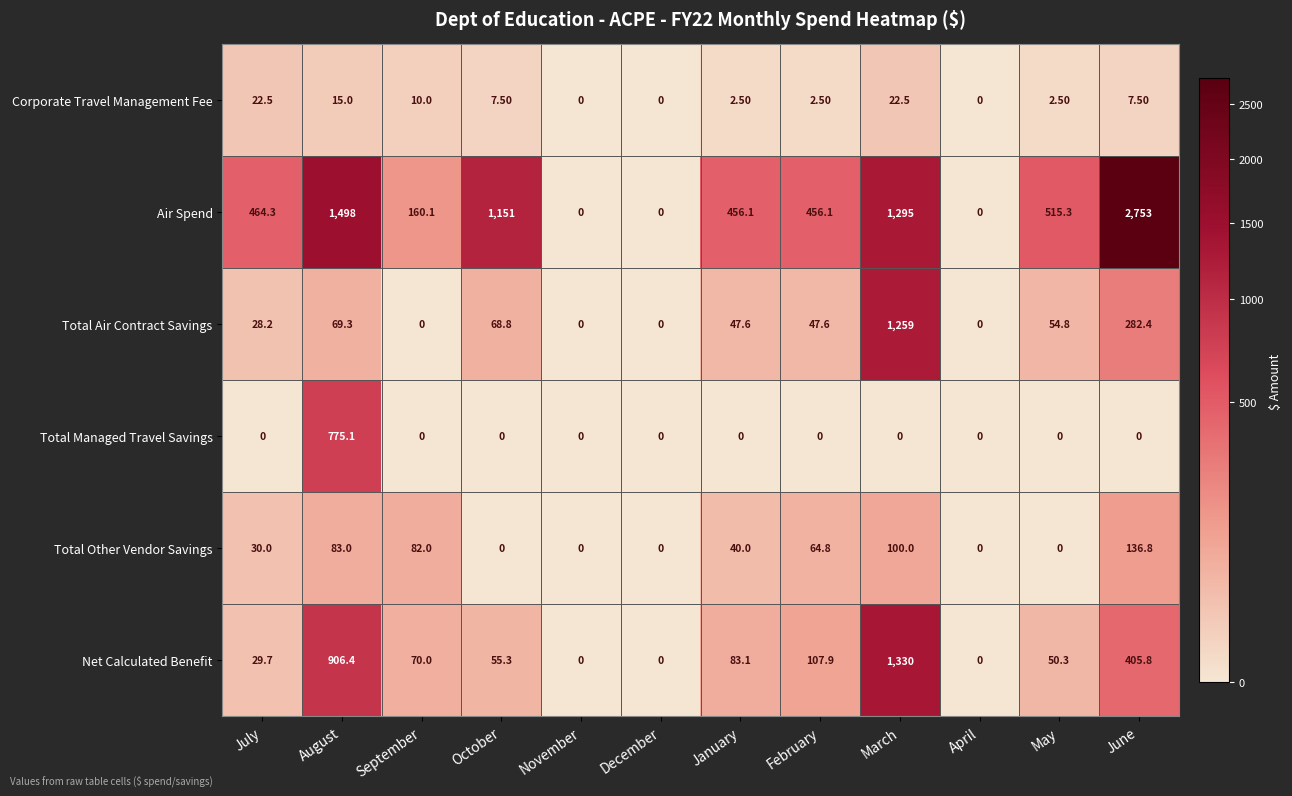

What is the difference between the highest and lowest values at May?

515.3